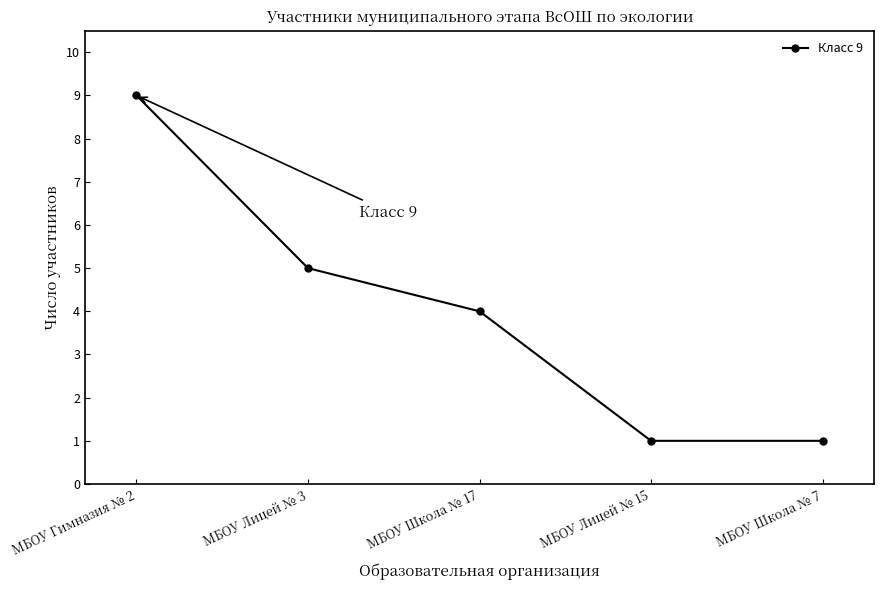

What is the smallest value displayed?

1